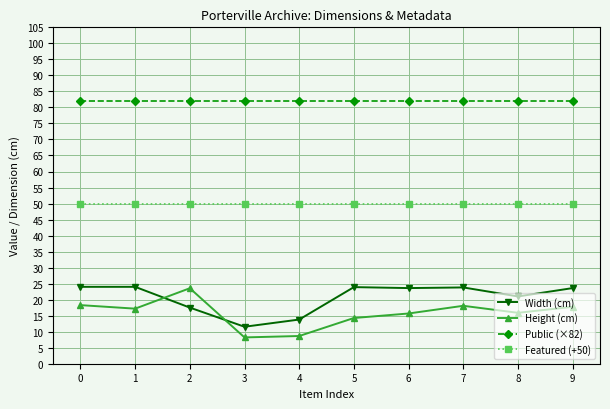

What is the spread (max minus min) of values at 0?

63.7